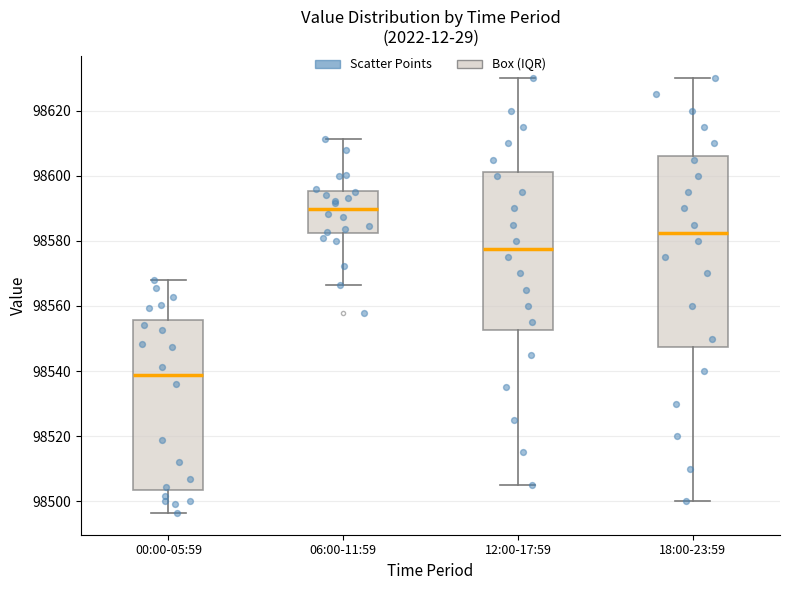

Where is the upper edge of the box for 00:00-05:59 on the y-axis? The values are not printed on the chart, so give them approximately, as read against the axis.

98556